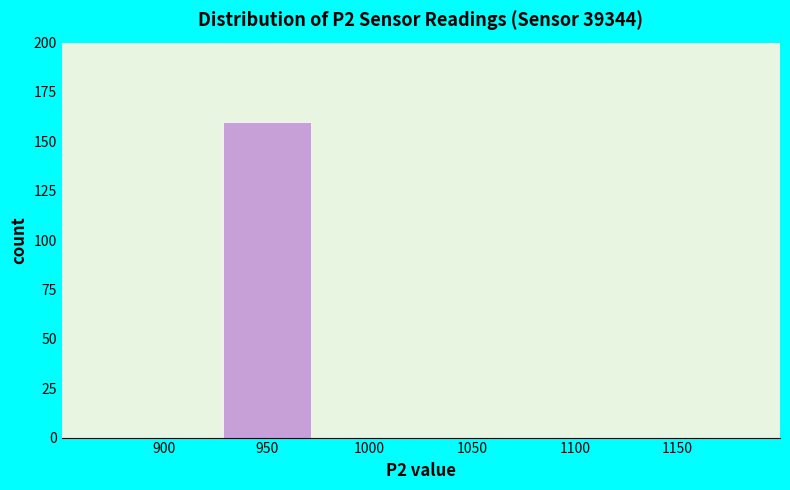

Reading left to right, extract all data points from this chart.

900=0	950=160	1000=0	1050=0	1100=0	1150=0